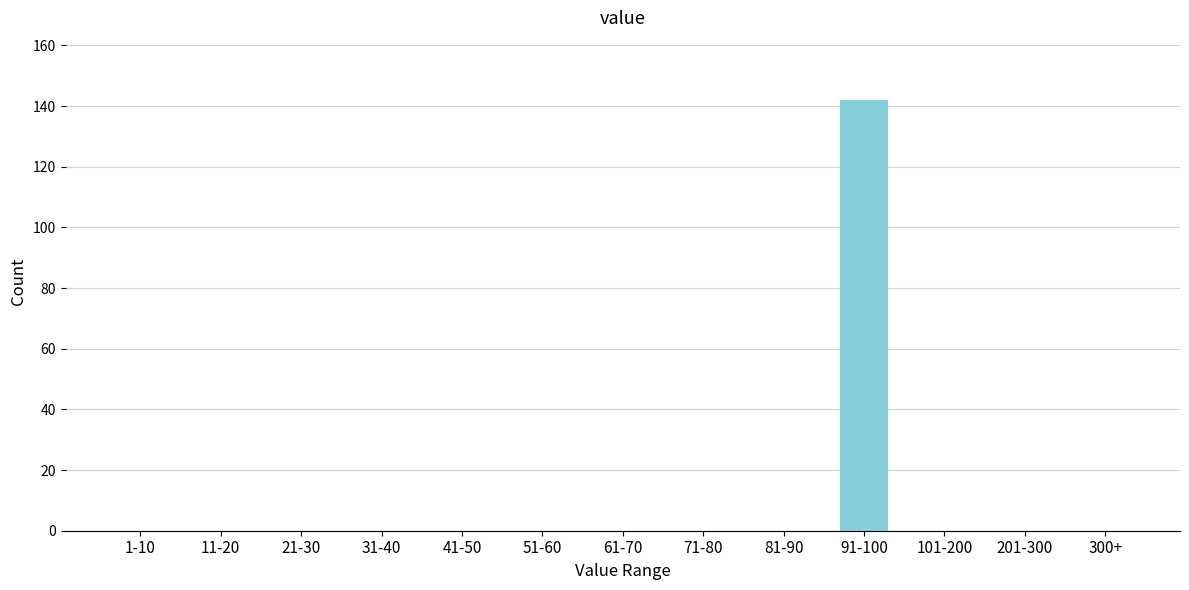

Reading left to right, extract all data points from this chart.

1-10=0	11-20=0	21-30=0	31-40=0	41-50=0	51-60=0	61-70=0	71-80=0	81-90=0	91-100=142	101-200=0	201-300=0	300+=0